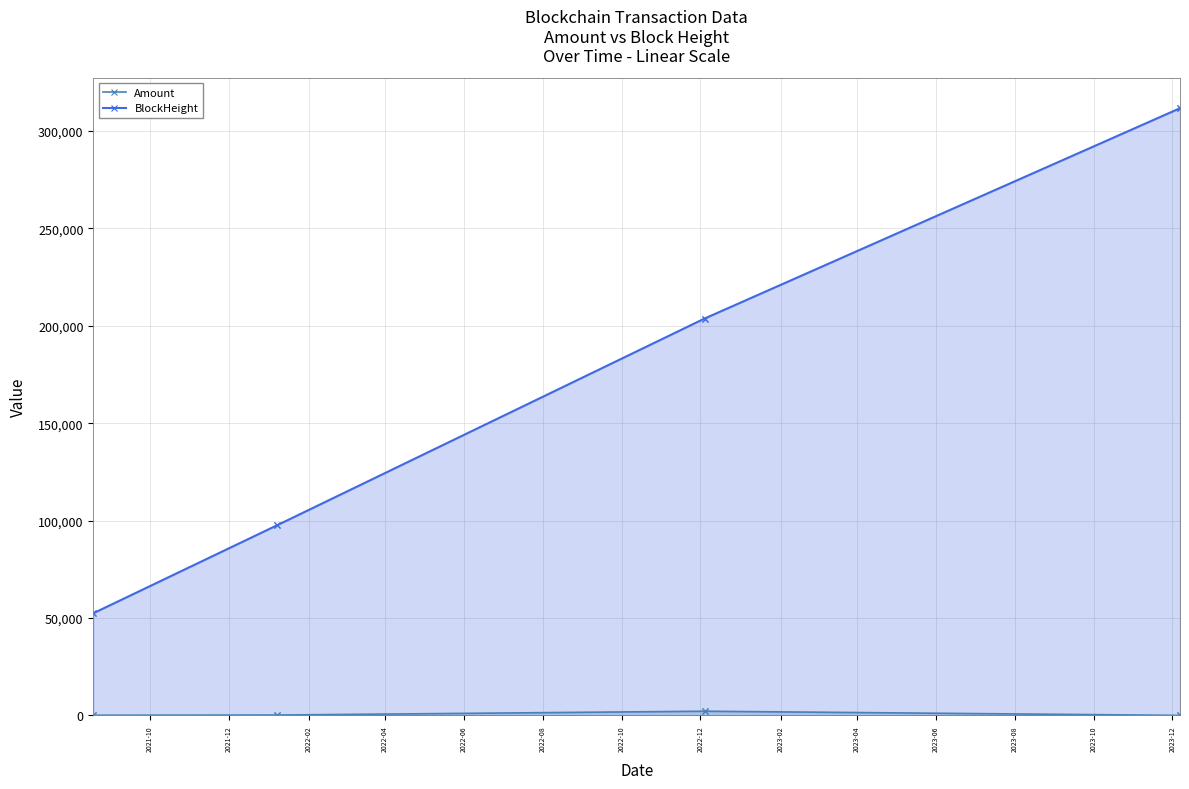

At how many categories does at least one series exceed 117057?

4